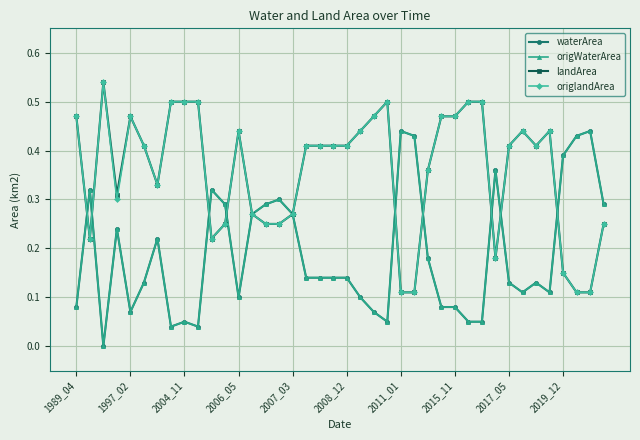

Is this an area chart (filled region under the line)?

No